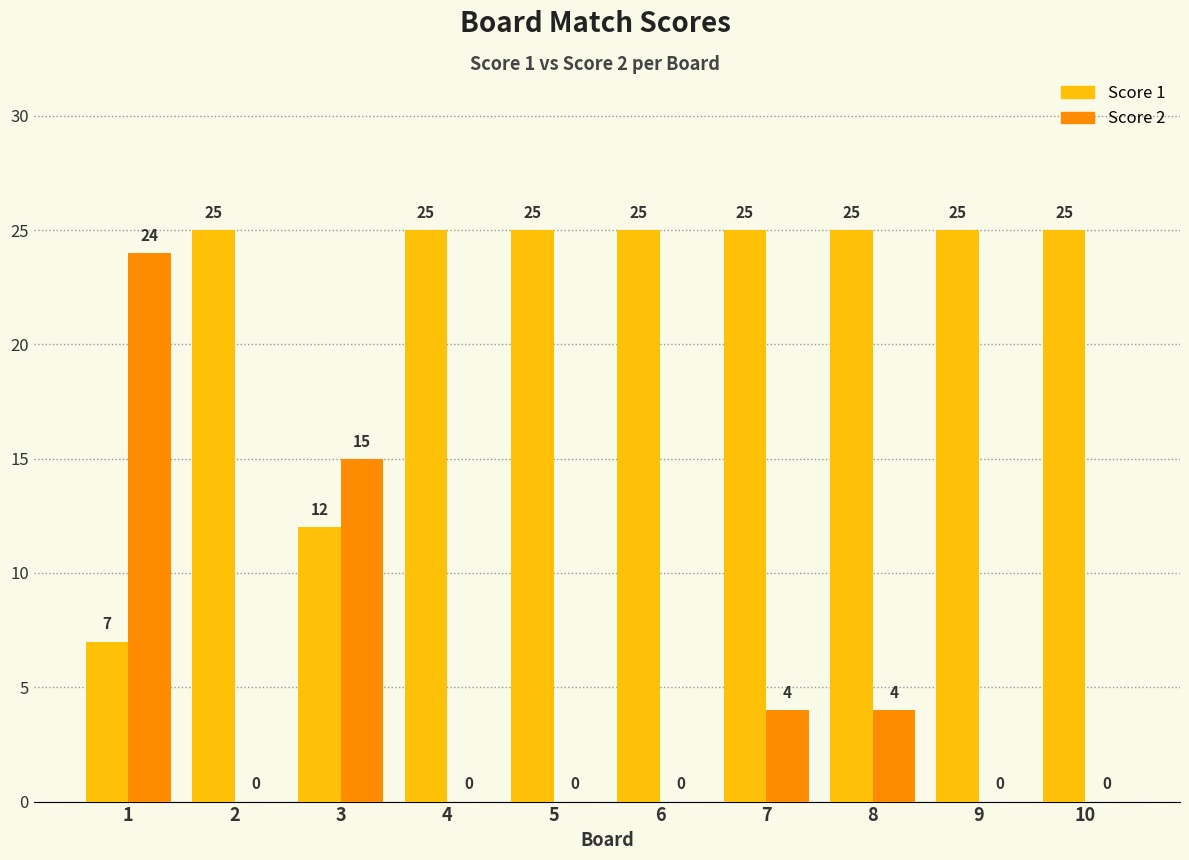

At which label is Score 1 closest to 16?

3